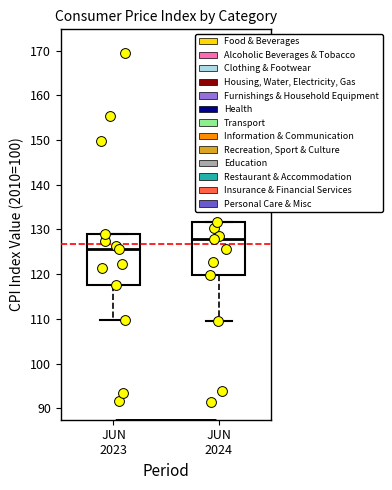

Which box's median line is the highest?

JUN 2024